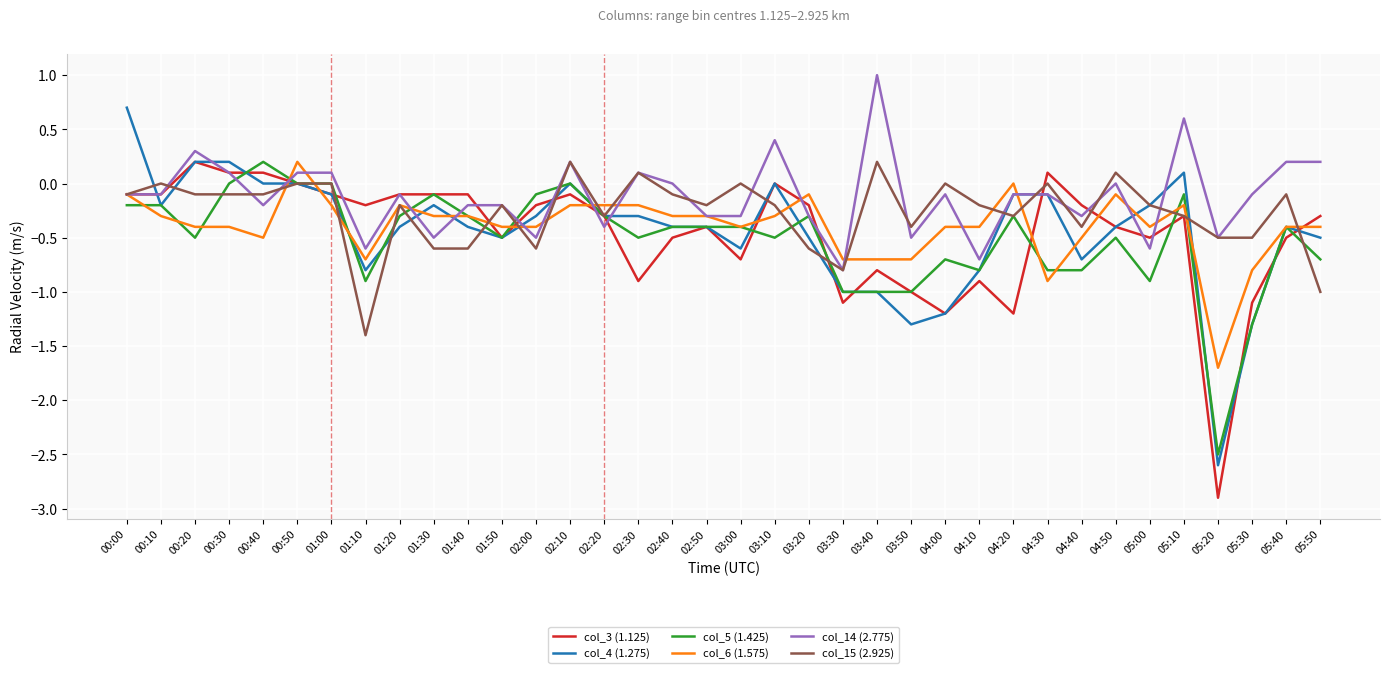

What position from the left is 04:50?

30